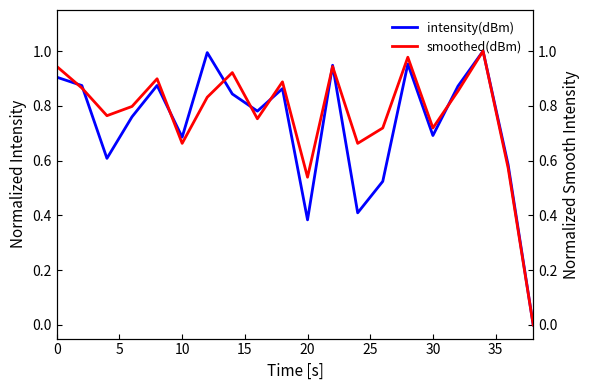

The intensity(dBm) series shows 0.9 at 0. True or false?

True